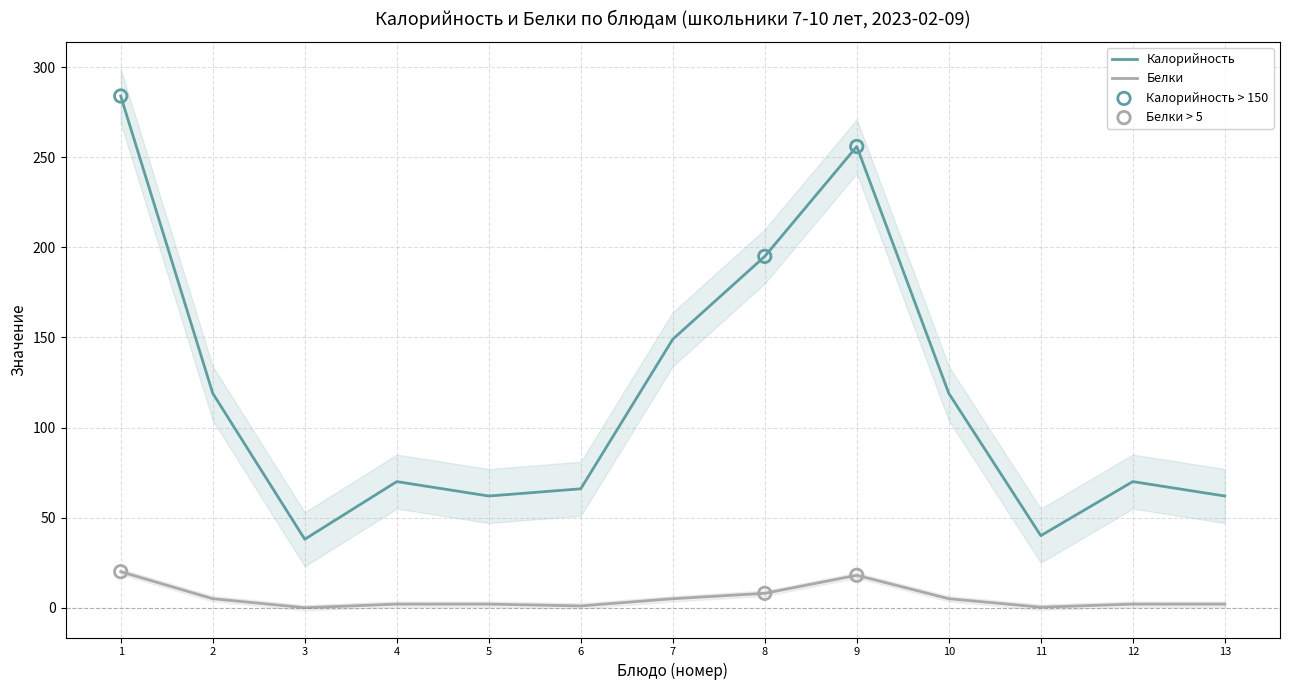

What are all the series names shown in the legend?

Калорийность, Белки